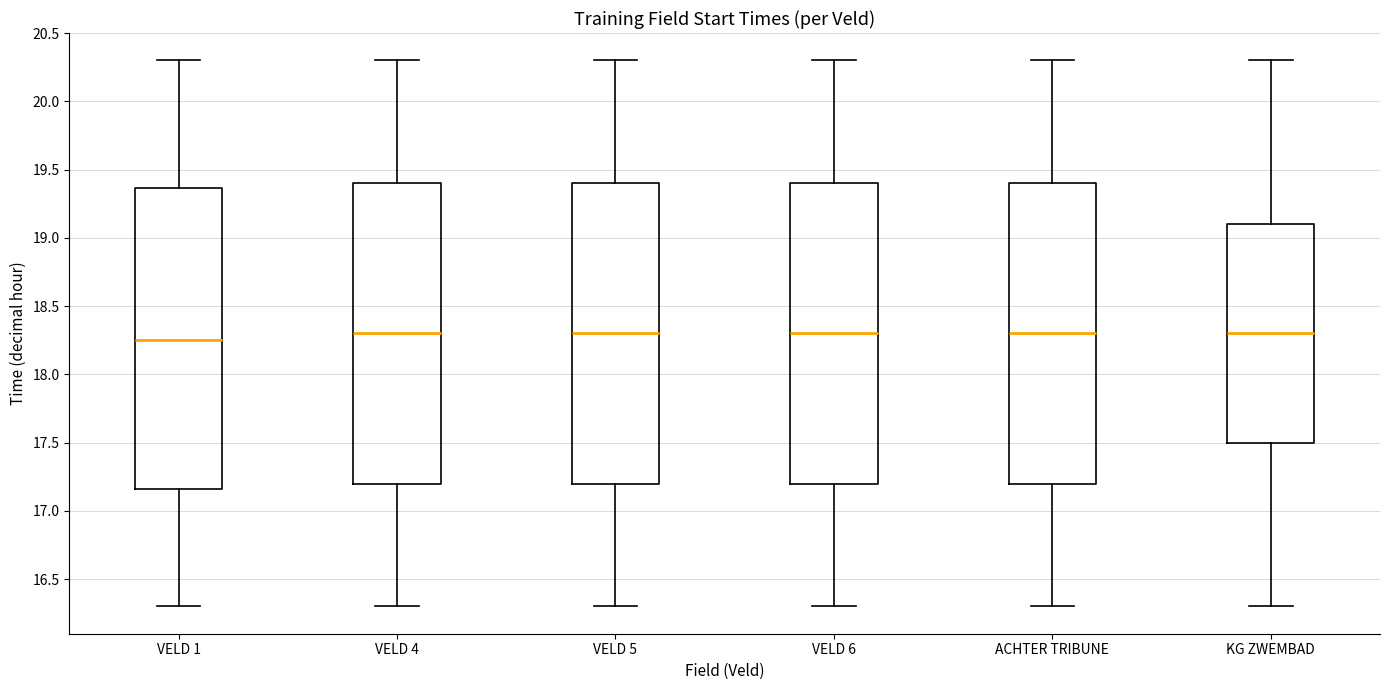

Which box's median line is the lowest?

VELD 1